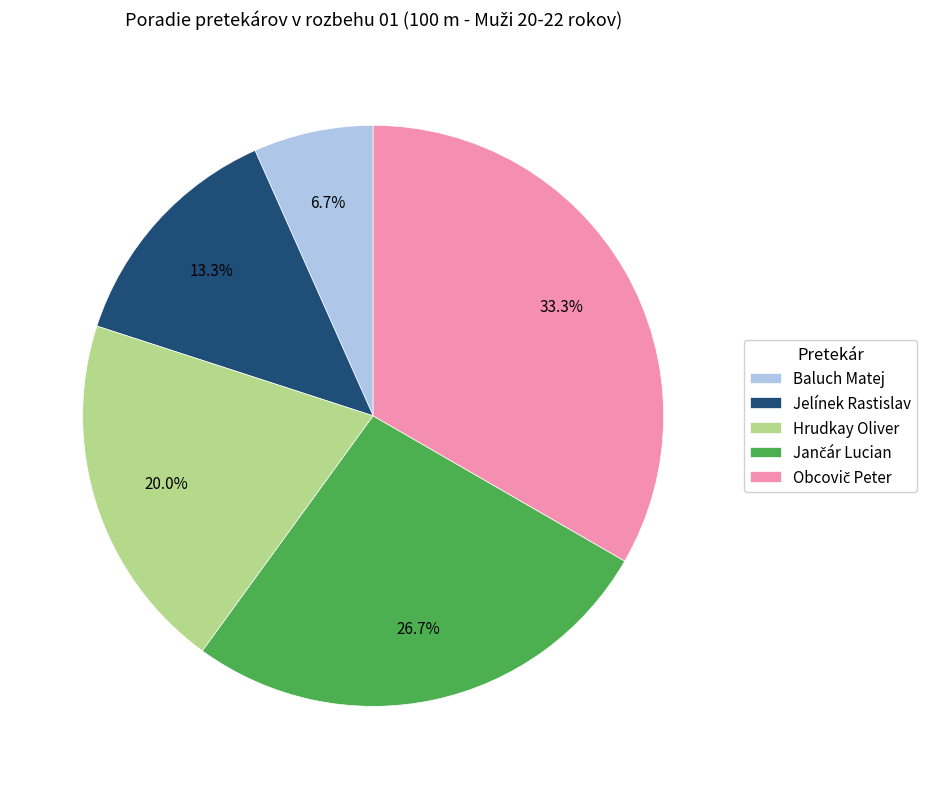

What percentage is the Jelínek Rastislav slice, to the nearest percent?

13%